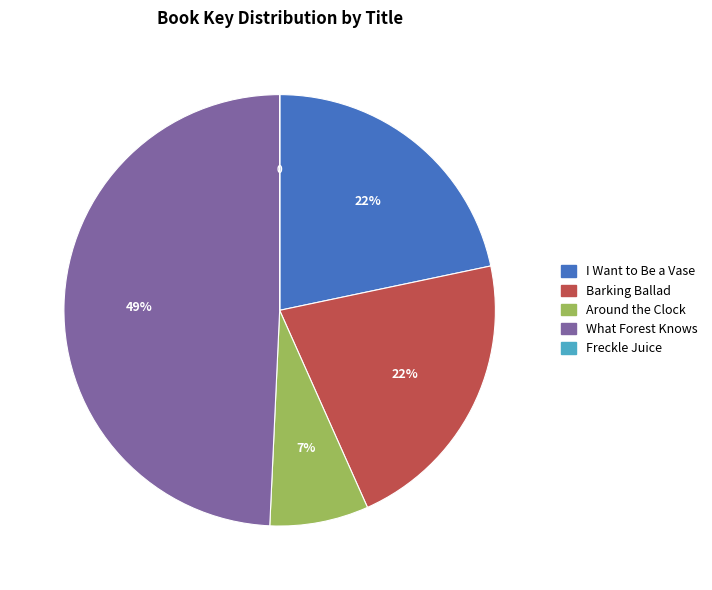

True or false: Around the Clock accounts for 18% of the total.

False